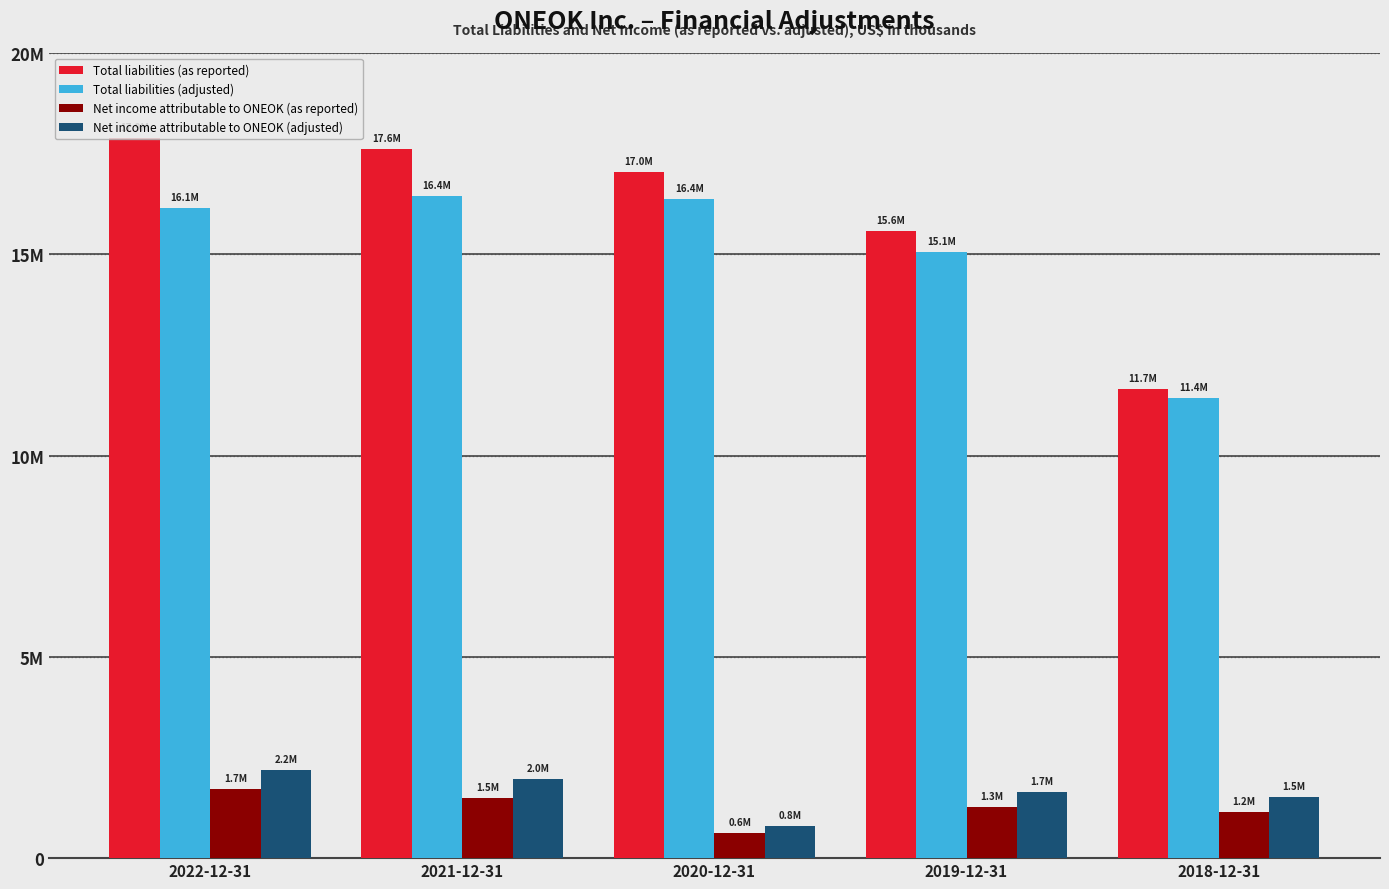

Are the bars grouped side by side (vs. stacked)?

Yes